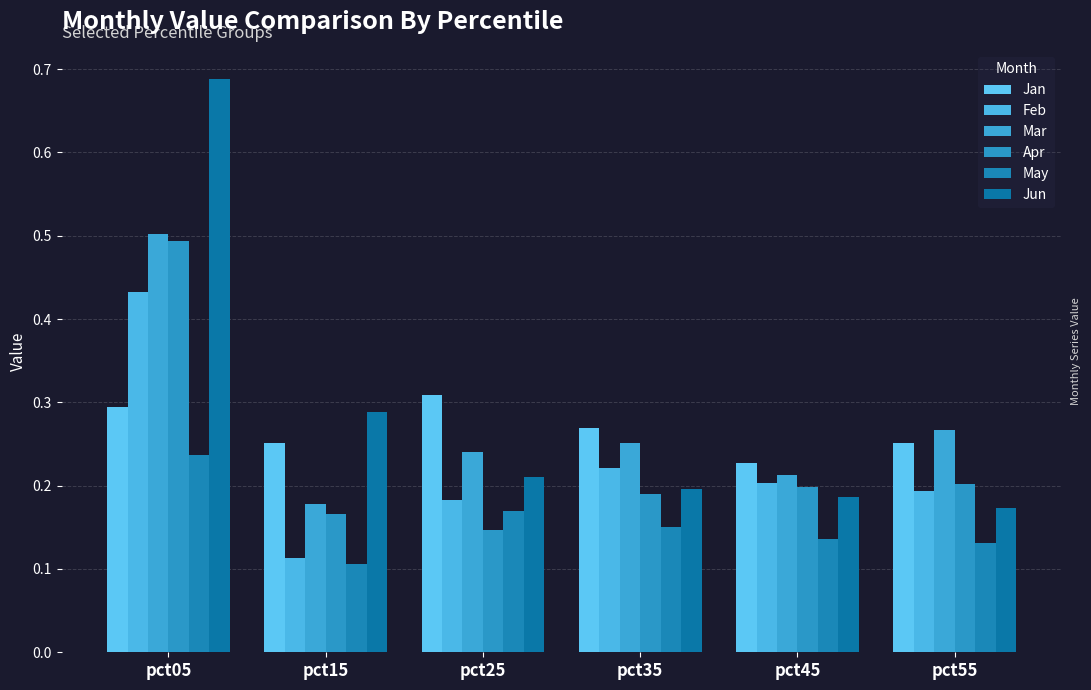

How many bars are there in each group?

6